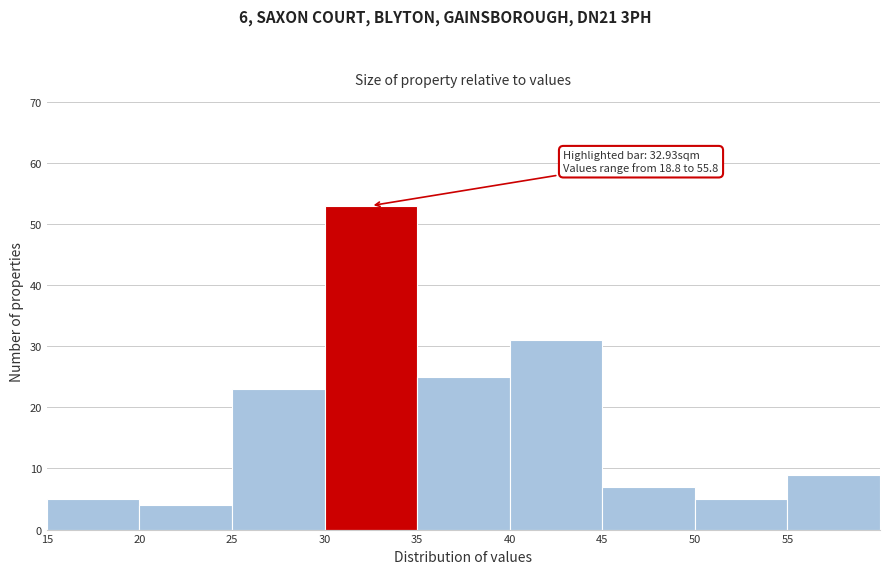

Over which range of the x-axis is the bar tallest?

30 to 35